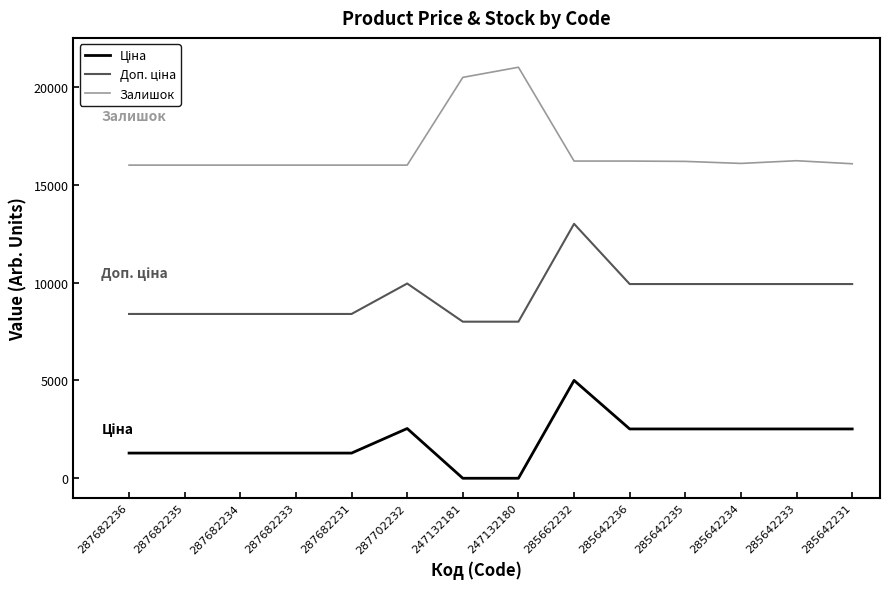

True or false: Залишок has a value of 23056.1 at 285642236.

False